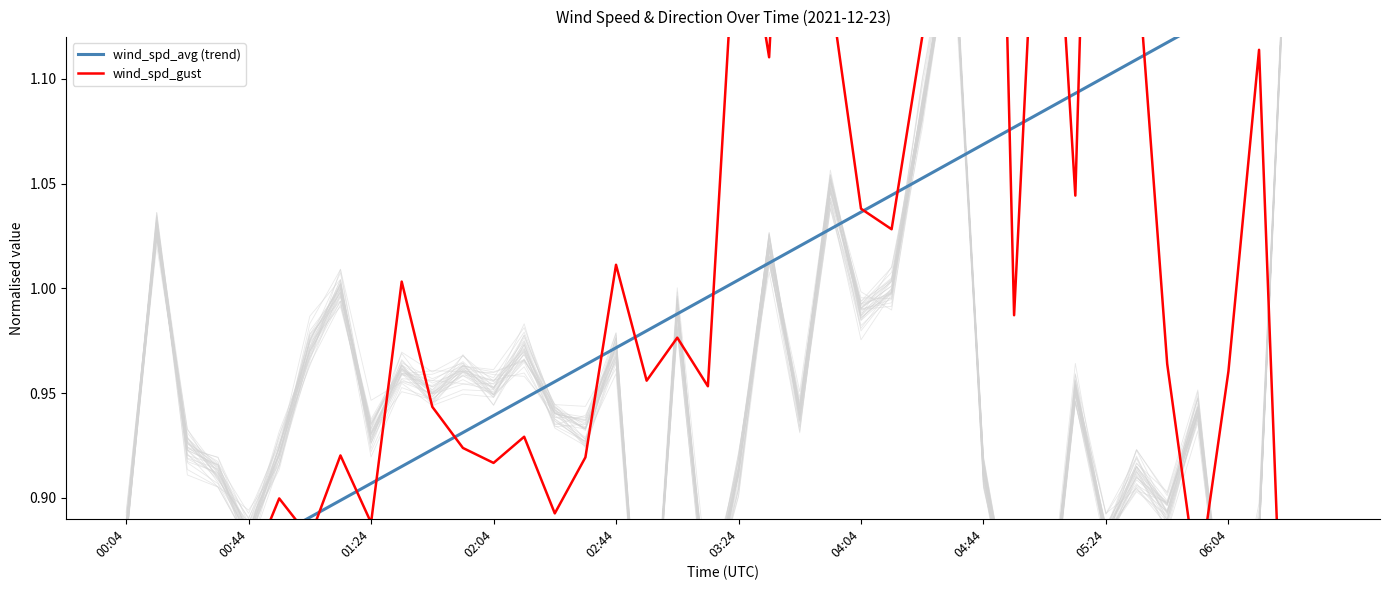

What is the difference between the second highest and second lowest values in the wind_spd_avg (trend) series?

0.3